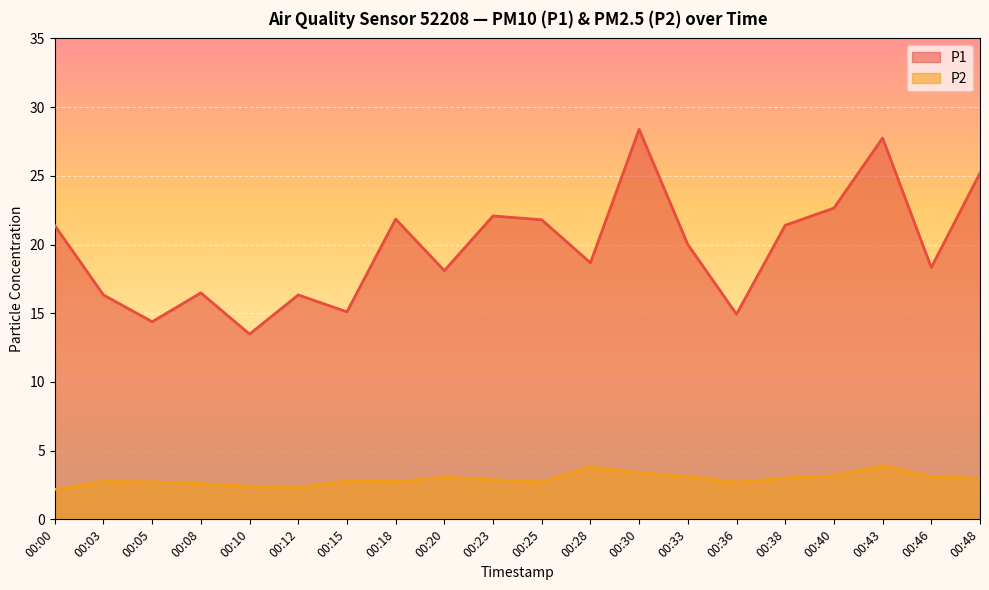

Reading right to left, what are all the values shown in this chart?

P1: 00:48=25.2	00:46=18.3	00:43=27.8	00:40=22.6	00:38=21.4	00:36=14.9	00:33=20.0	00:30=28.4	00:28=18.7	00:25=21.8	00:23=22.1	00:20=18.1	00:18=21.9	00:15=15.1	00:12=16.3	00:10=13.5	00:08=16.5	00:05=14.4	00:03=16.3	00:00=21.4
P2: 00:48=3.0	00:46=3.1	00:43=3.9	00:40=3.2	00:38=3.0	00:36=2.7	00:33=3.1	00:30=3.4	00:28=3.8	00:25=2.7	00:23=2.9	00:20=3.0	00:18=2.8	00:15=2.8	00:12=2.3	00:10=2.4	00:08=2.6	00:05=2.7	00:03=2.8	00:00=2.2